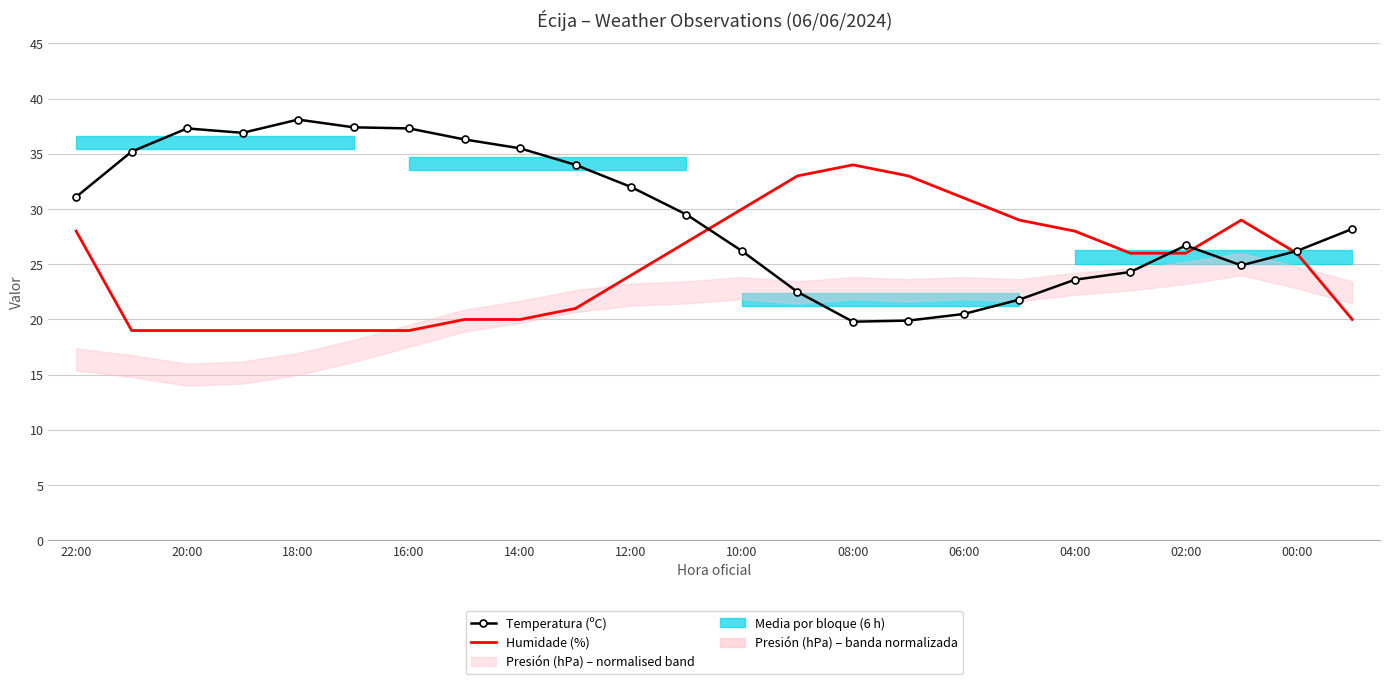

What is the sum of all Humidade (%) values?

599.0